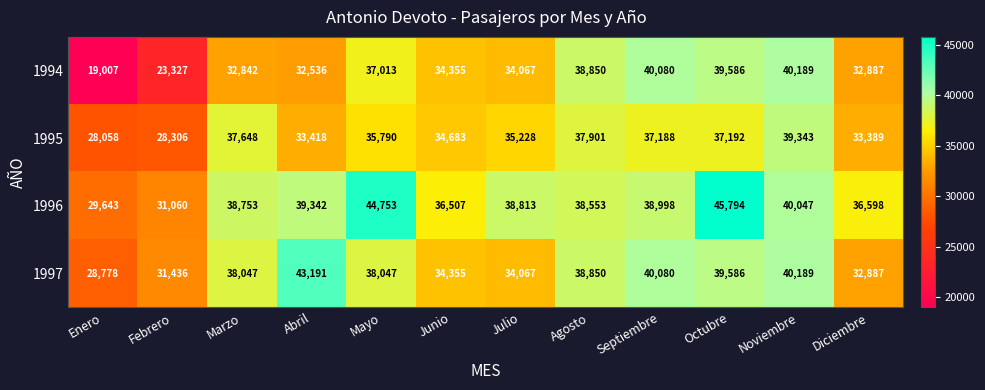

Which series has the largest range (max minus min)?

1994